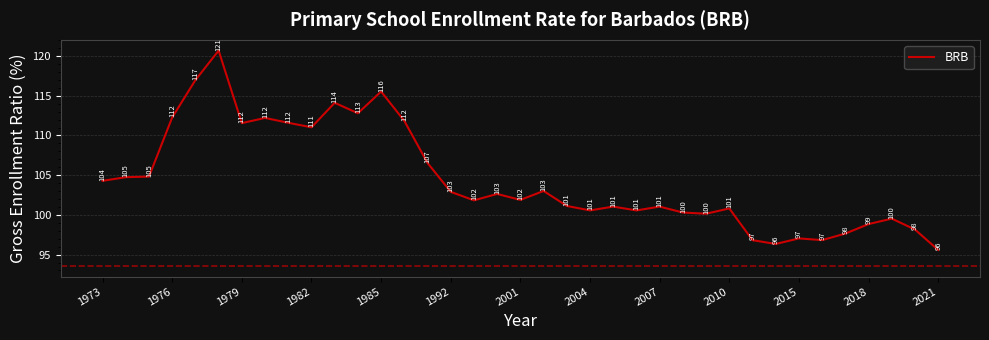

What is the maximum value shown in the chart?

120.7